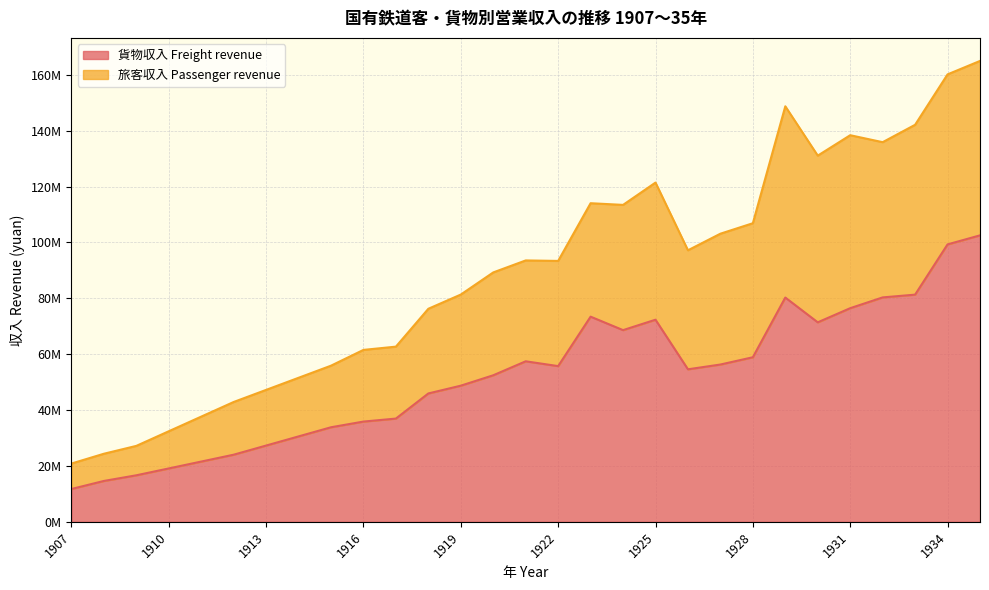

True or false: 旅客収入 Passenger revenue and 貨物収入 Freight revenue cross at least once.

False